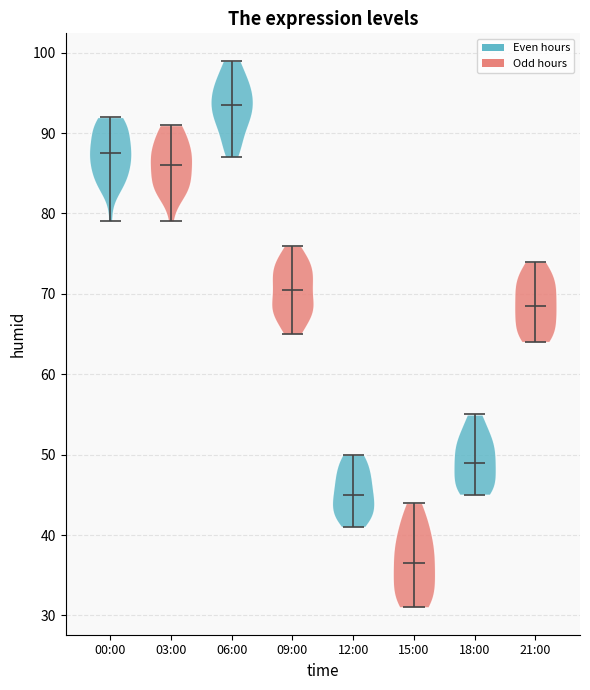

Reading left to right, read every violin against the y-axis: where its median line is, and the lowest and highest points it reaches. The values are not printed on the chart, so give them approximately, as read against the axis.

00:00: median line 88, lowest point 79, highest point 92
03:00: median line 86, lowest point 79, highest point 91
06:00: median line 94, lowest point 87, highest point 99
09:00: median line 71, lowest point 65, highest point 76
12:00: median line 45, lowest point 41, highest point 50
15:00: median line 37, lowest point 31, highest point 44
18:00: median line 49, lowest point 45, highest point 55
21:00: median line 69, lowest point 64, highest point 74